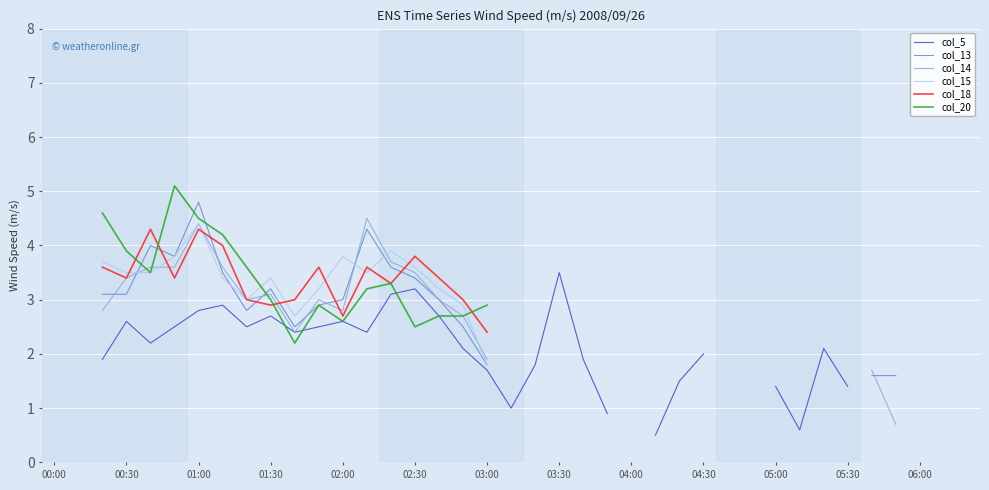

At how many categories does at least one series exceed 4?

6